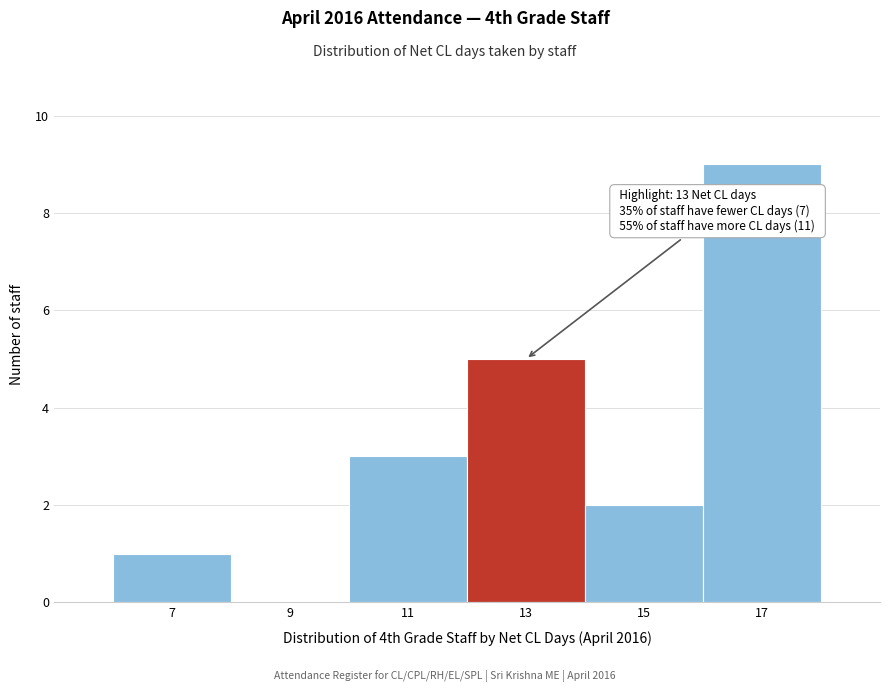

Which range on the x-axis has the tallest bar?

16 to 18